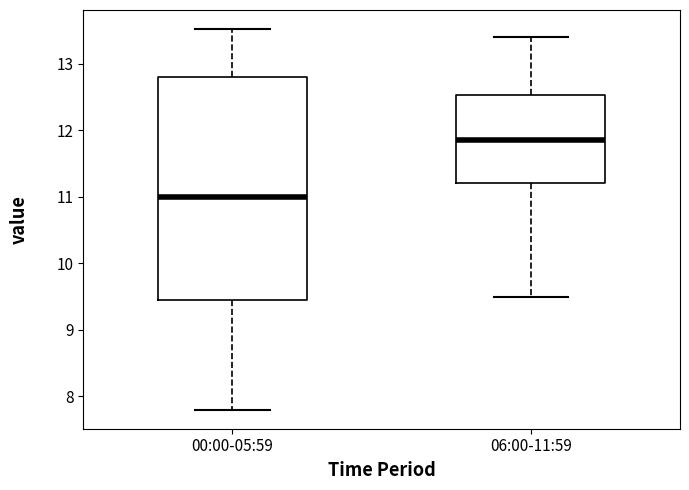

Which box is the tallest, from its lower edge to its upper edge?

00:00-05:59